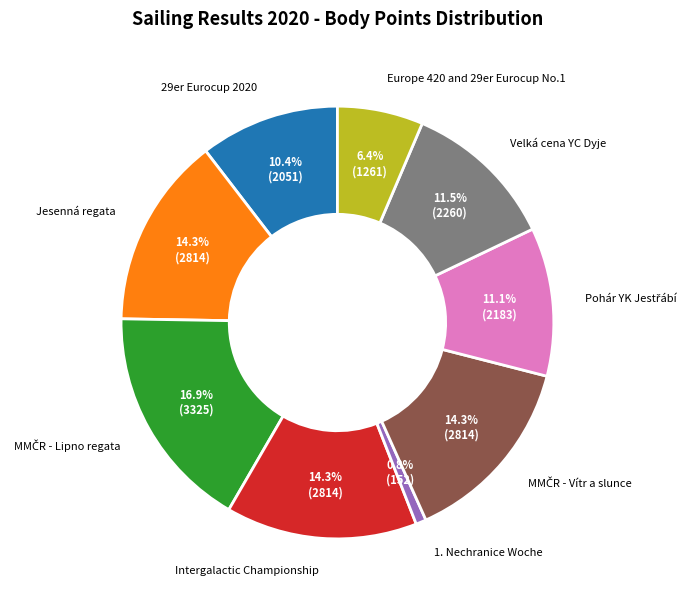

Which category has the smallest portion of the pie?

1. Nechranice Woche